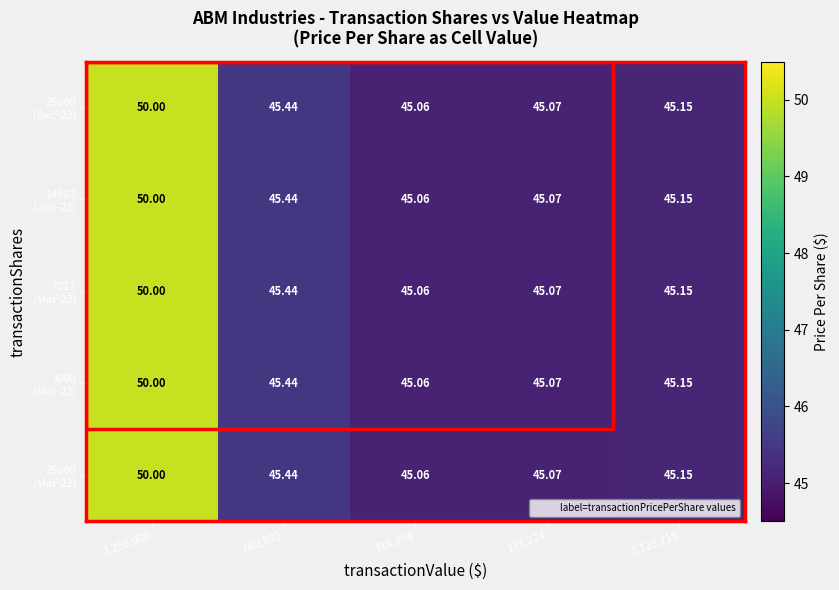

How many data points does each series have?

5